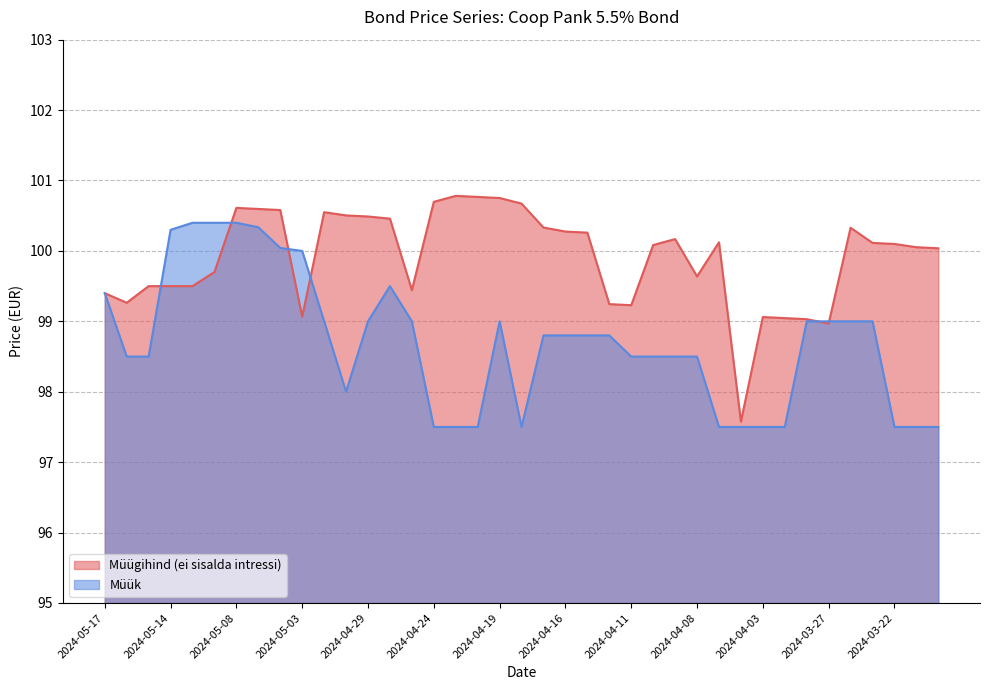

What is the total value across all series at 2024-04-29?

199.5